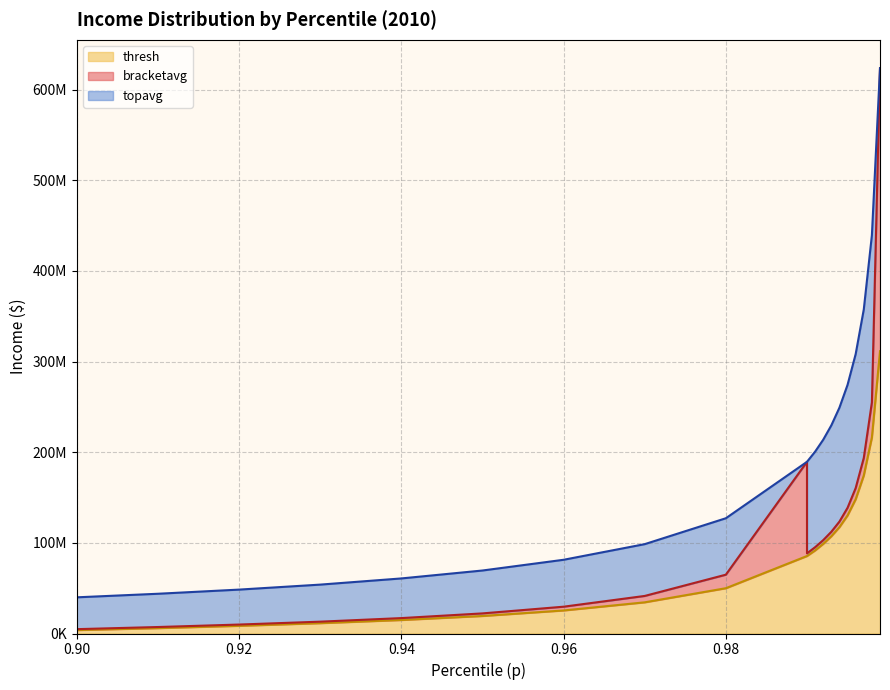

What is the approximate value of topavg at 0.98?

127157048.0